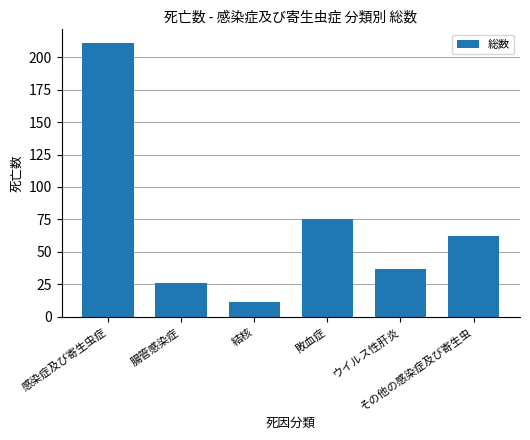

What is the sum of all values?

422